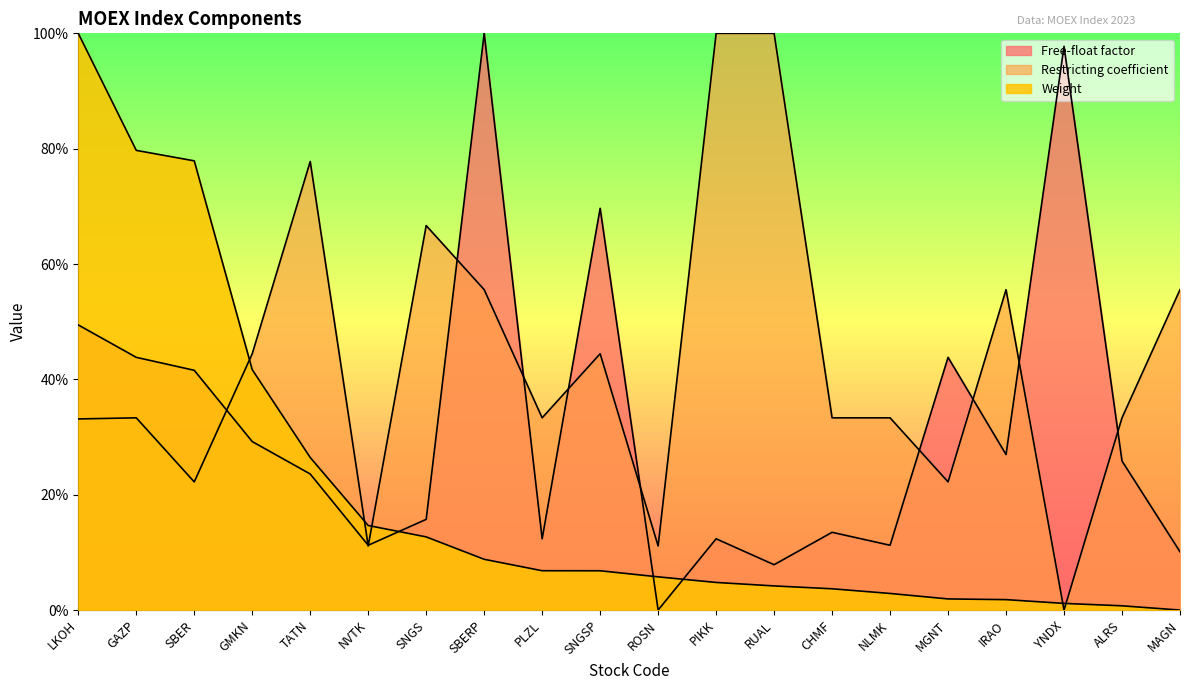

Is it true that Free-float factor equals 0.7 at ROSN?

False